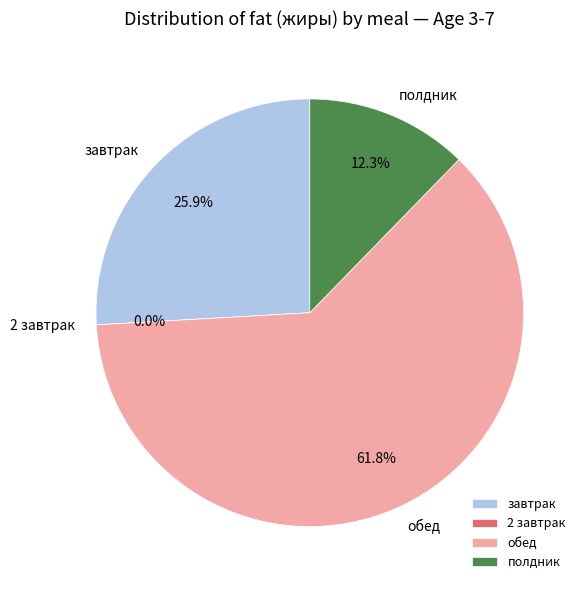

To the nearest percent, what portion does завтрак represent?

26%